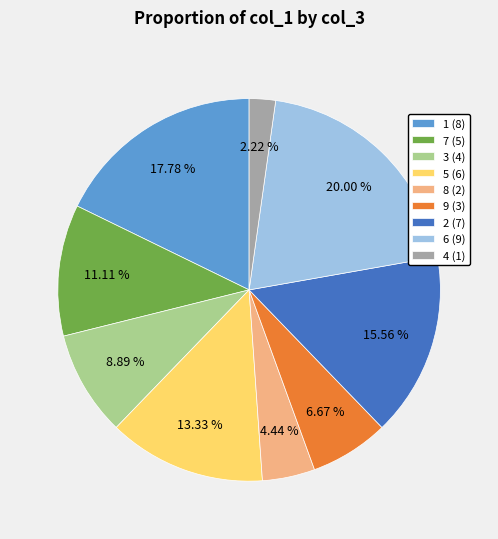

The 7 slice represents 1% of the pie. True or false?

False